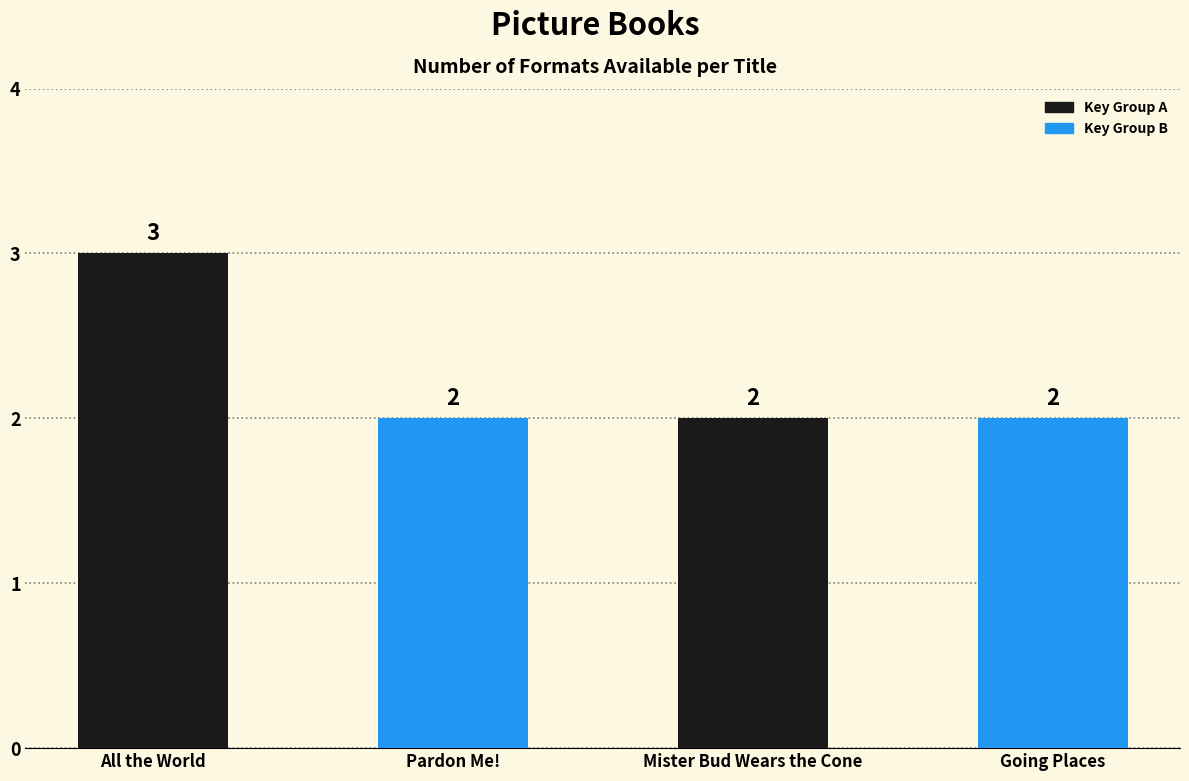

Approximately how many times larger is the value at Mister Bud Wears the Cone compared to Pardon Me!?

1.0